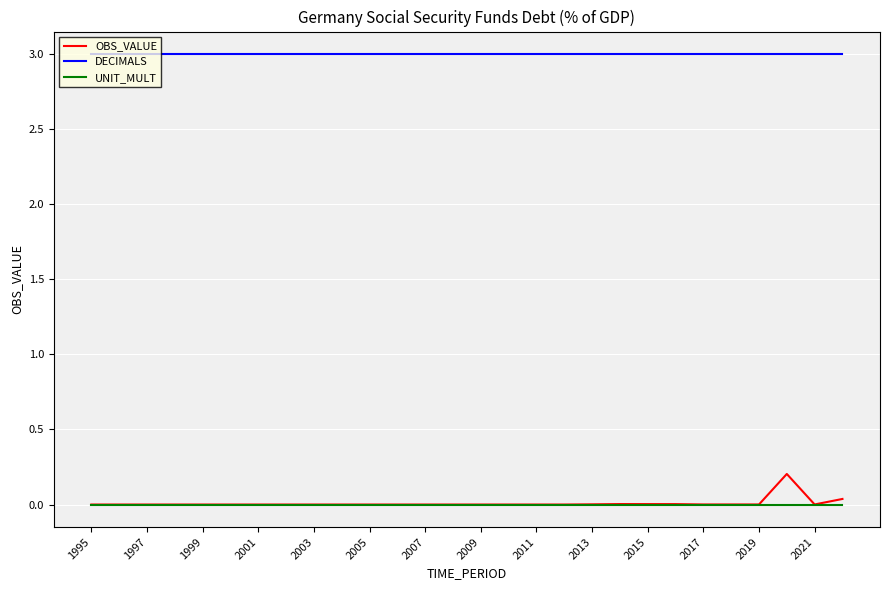

Which series has the widest spread of values?

OBS_VALUE